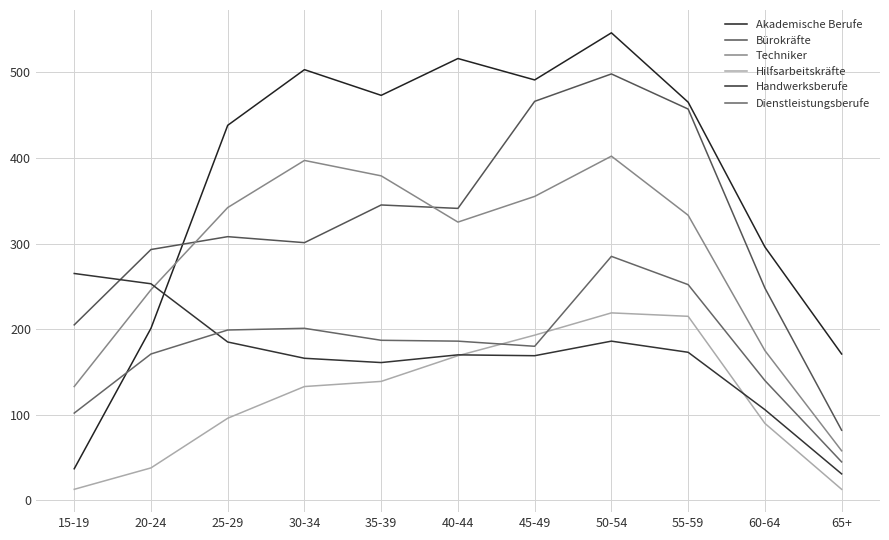

What is the smallest value displayed?

13